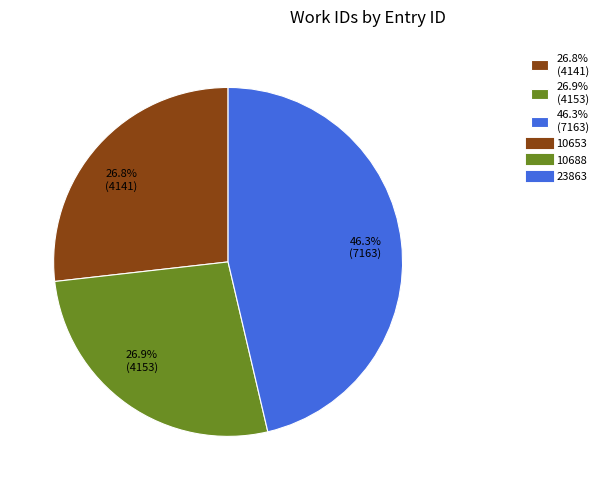

What is the ratio of the value at 46.3% (7163) to the value at 26.9% (4153)?

1.7